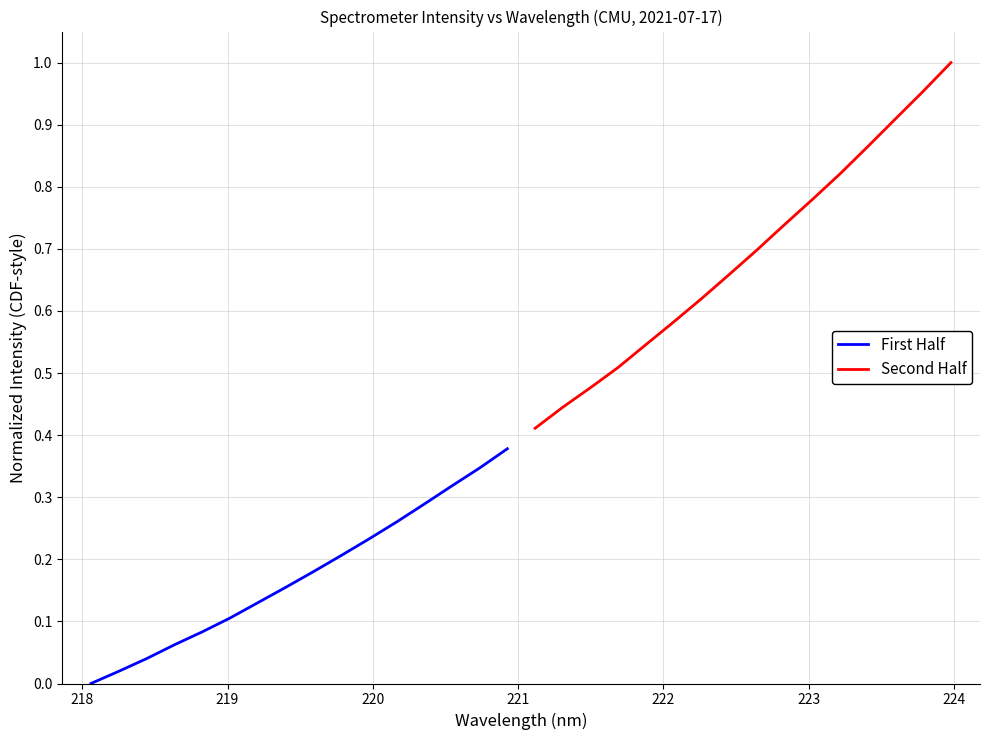

Rank the series by their average value, from highest to lowest.

Second Half, First Half